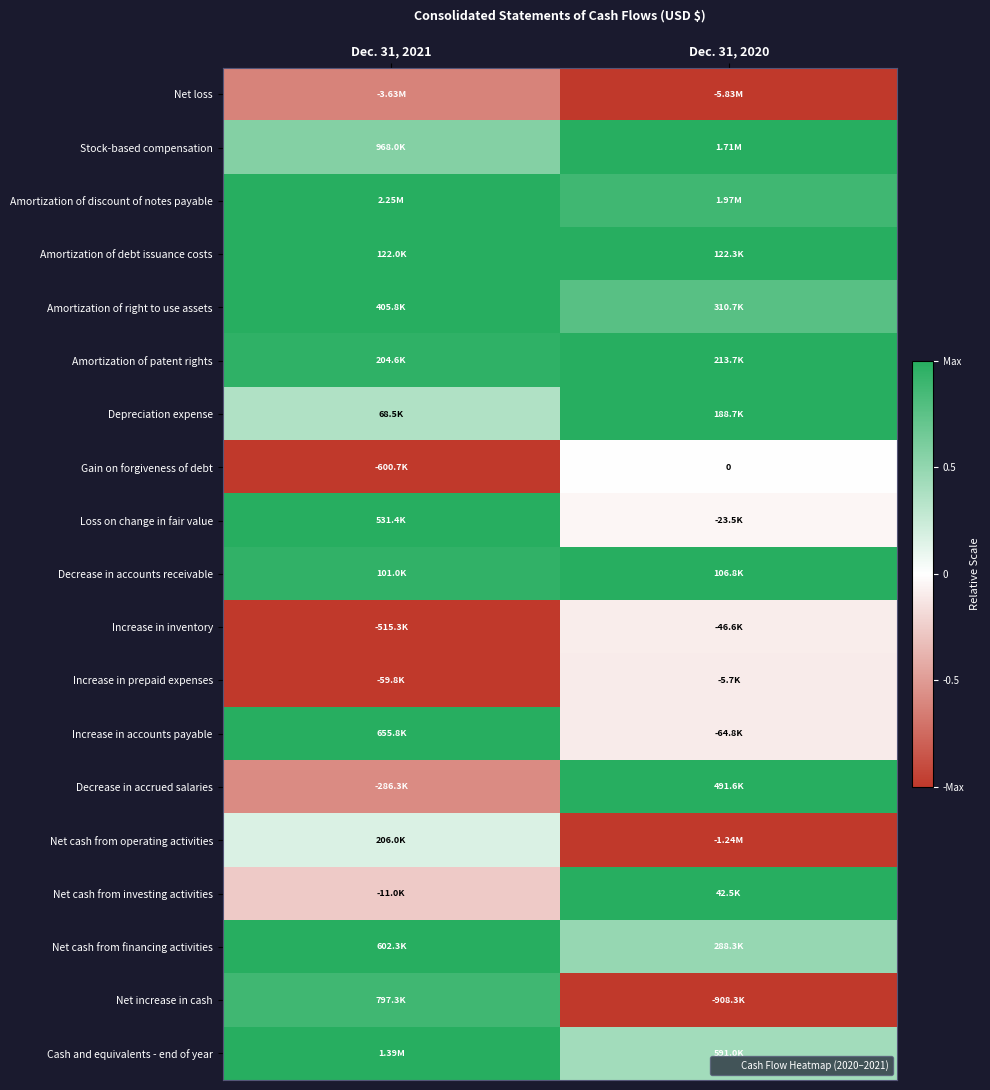

At how many categories does at least one series exceed 0?

2